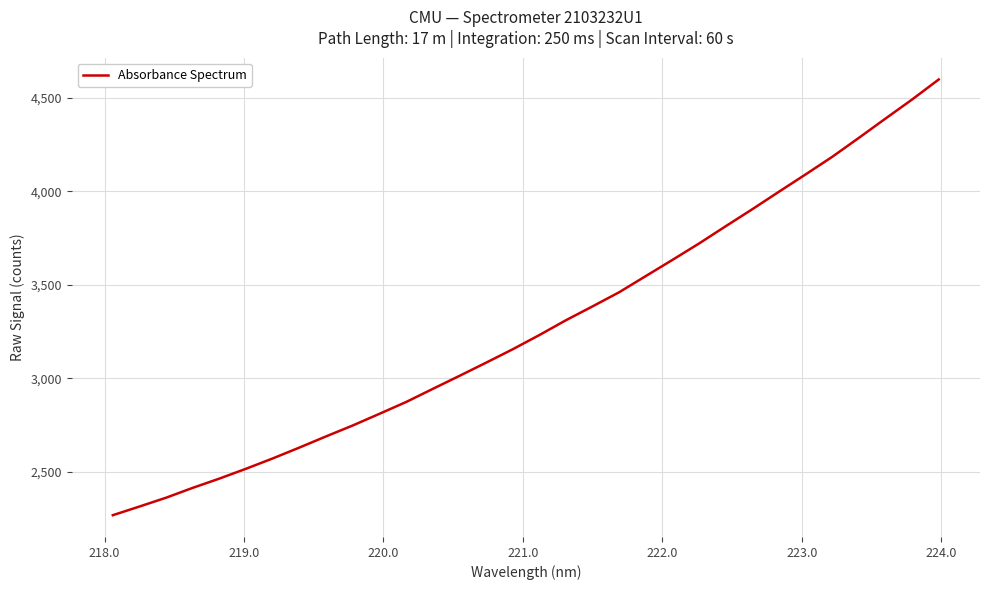

What is the average value?

3278.0